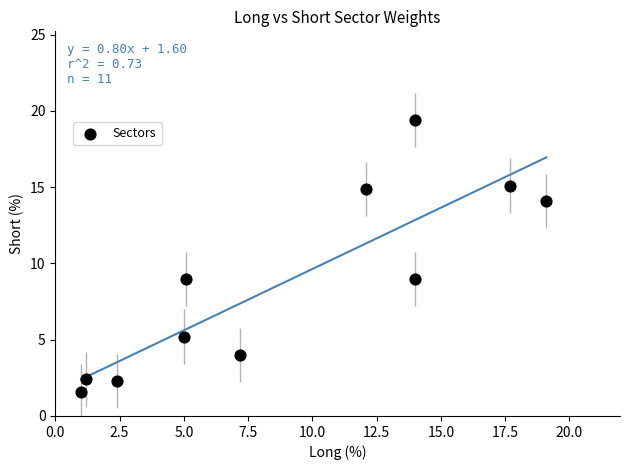

What is the range of X values (max minus min)?

18.1